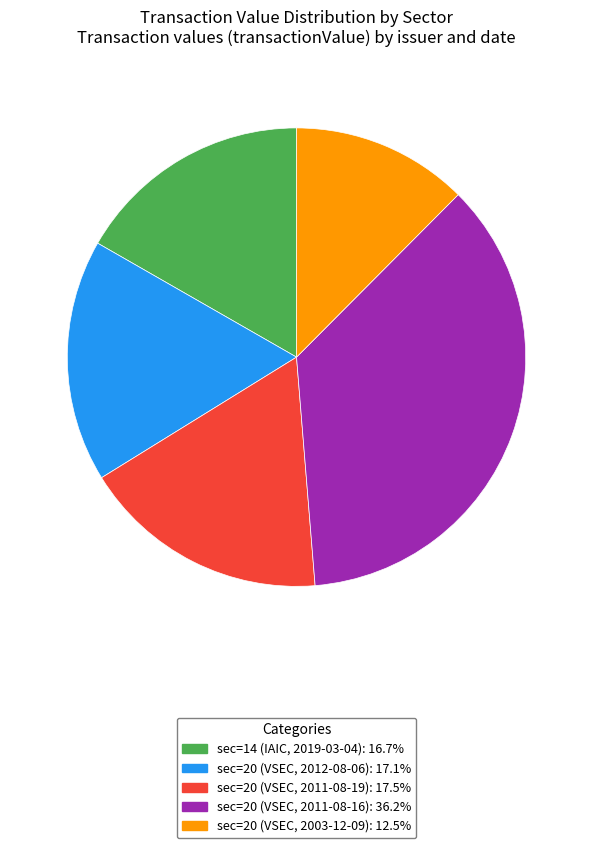

Does sec=20 (VSEC, 2011-08-19) account for over 50% of the chart?

No